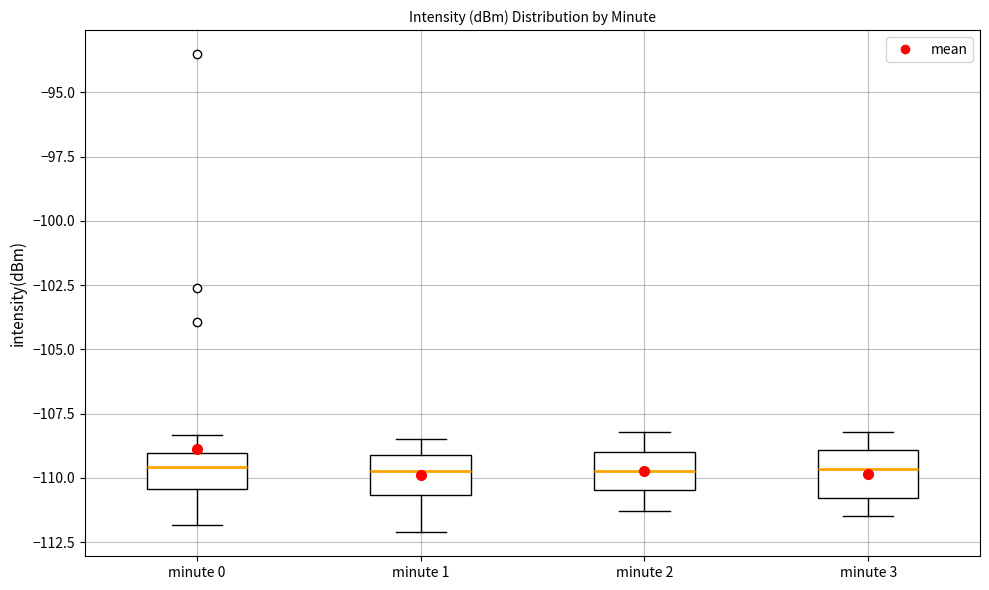

Reading left to right, transcribe this box plot: for each box, give where its median line is, the range the box spans, and where its two whiskers end, as read against the y-axis. The values are not printed on the chart, so give them approximately, as read against the axis.

minute 0: median -109.5, box -110.5 to -109.0, whiskers -112.0 to -108.5
minute 1: median -109.5, box -110.5 to -109.0, whiskers -112.0 to -108.5
minute 2: median -109.5, box -110.5 to -109.0, whiskers -111.5 to -108.0
minute 3: median -109.5, box -111.0 to -109.0, whiskers -111.5 to -108.0